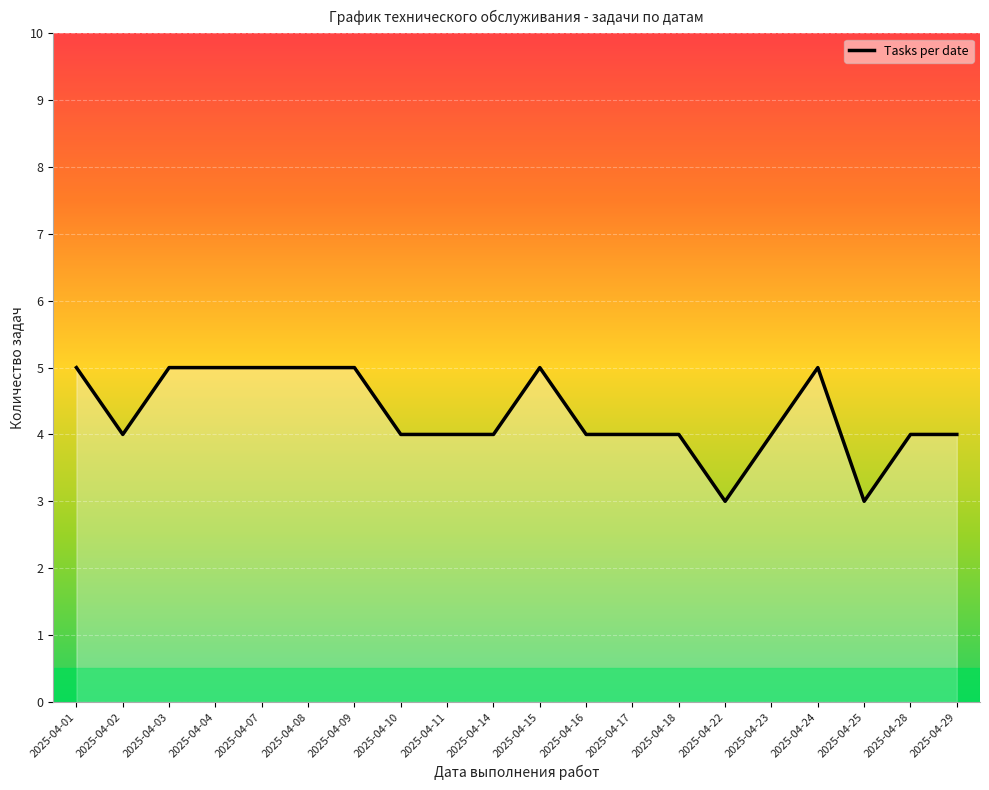

How many lines are shown in the chart?

1